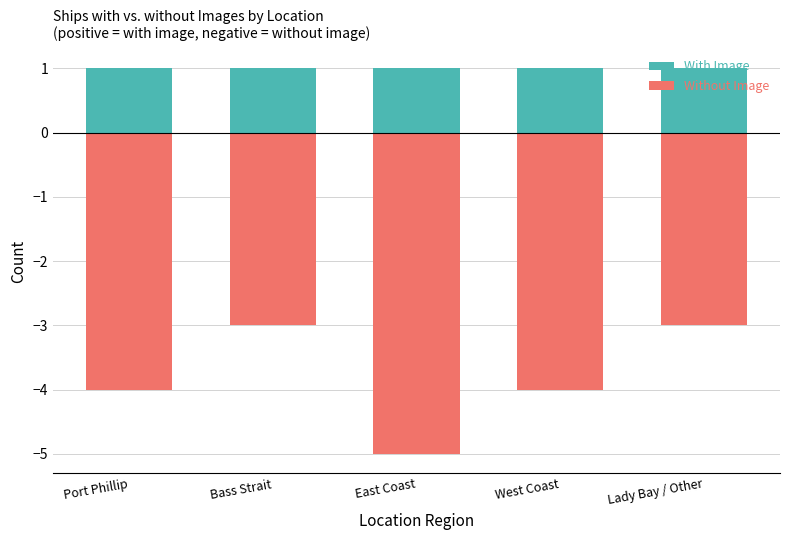

What is the sum of the Without Image values at Lady Bay / Other and Bass Strait?

-6